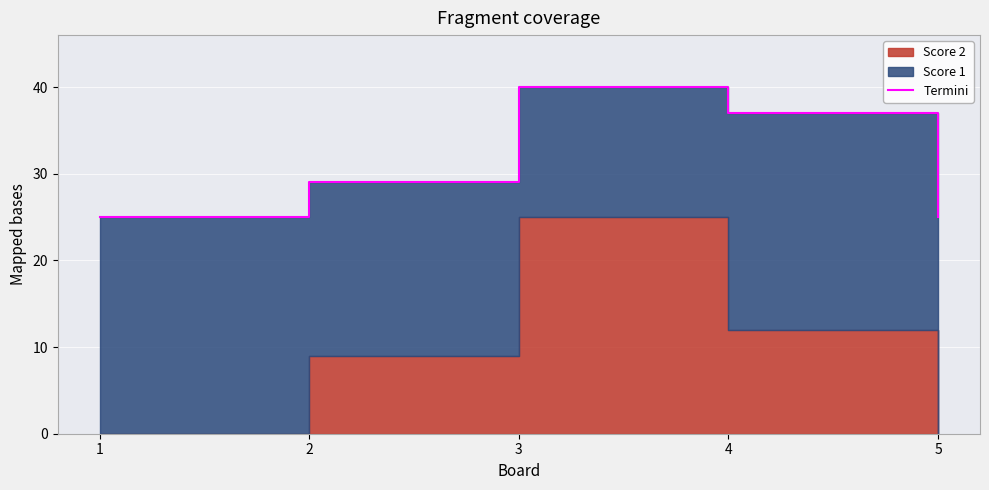

Where does the data first go above 29?

3